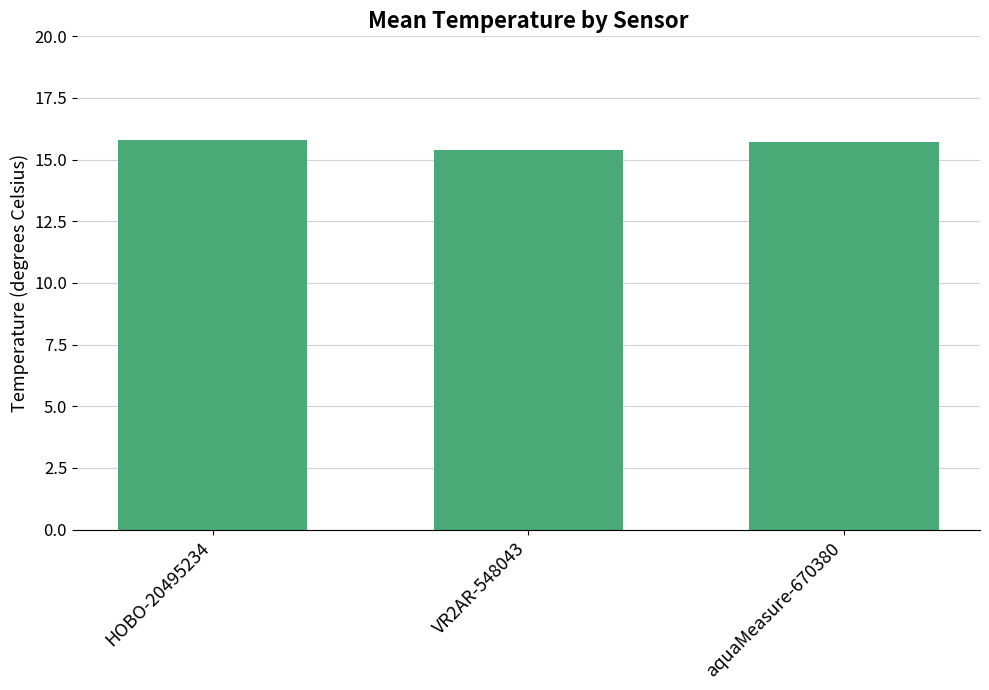

What is the greatest value displayed?

15.8